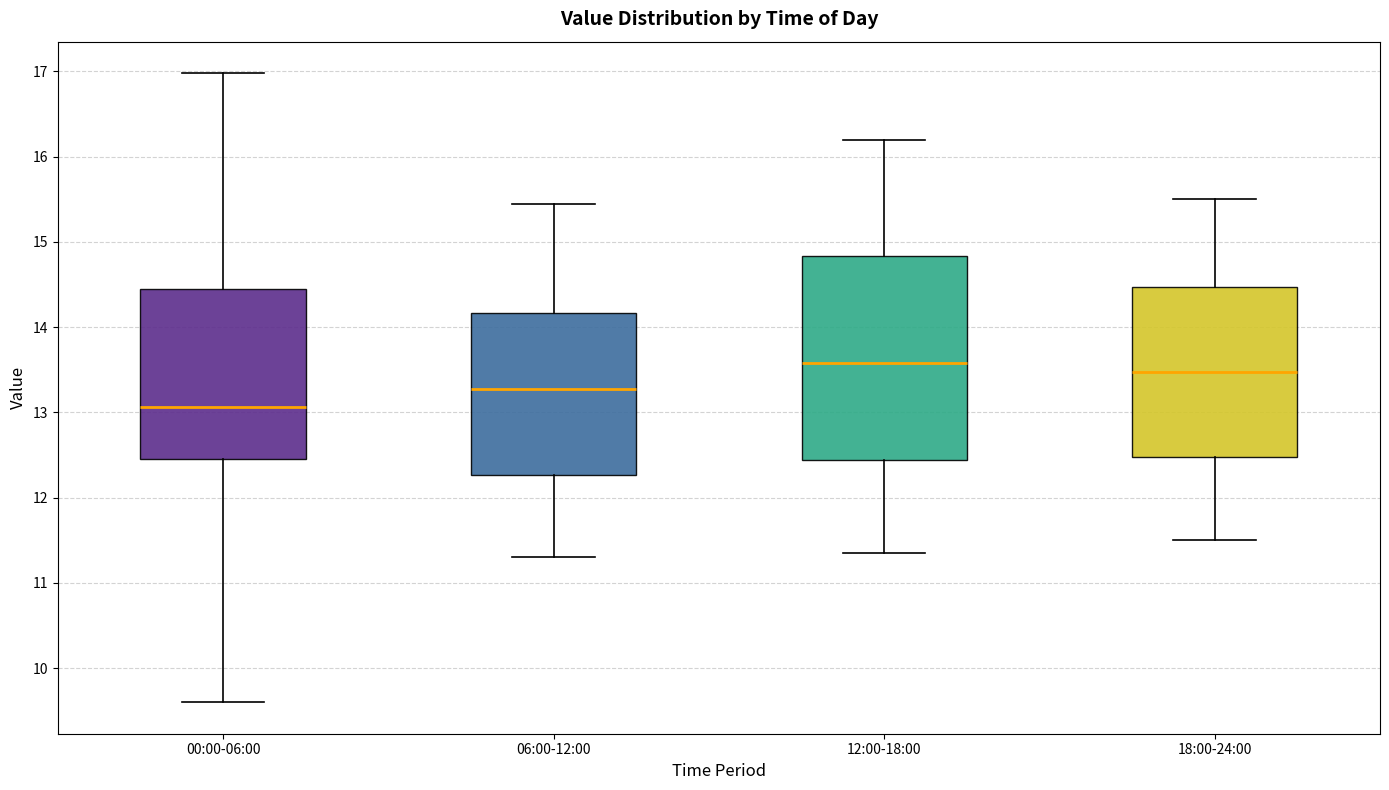

Reading left to right, transcribe this box plot: for each box, give where its median line is, the range the box spans, and where its two whiskers end, as read against the y-axis. The values are not printed on the chart, so give them approximately, as read against the axis.

00:00-06:00: median 13.1, box 12.5 to 14.4, whiskers 9.6 to 17.0
06:00-12:00: median 13.3, box 12.3 to 14.2, whiskers 11.3 to 15.5
12:00-18:00: median 13.6, box 12.4 to 14.8, whiskers 11.4 to 16.2
18:00-24:00: median 13.5, box 12.5 to 14.5, whiskers 11.5 to 15.5